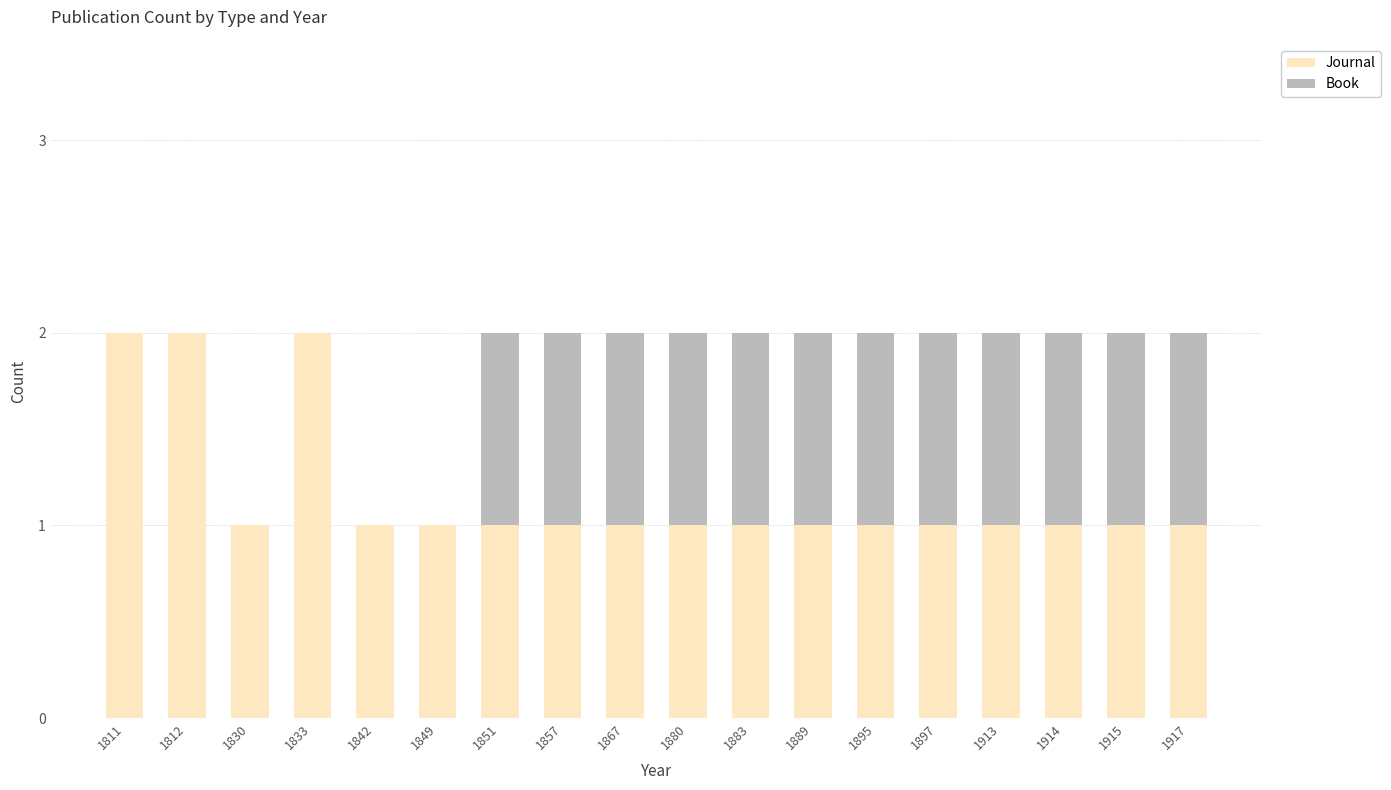

What is the sum of the Journal values at 1880 and 1812?

3